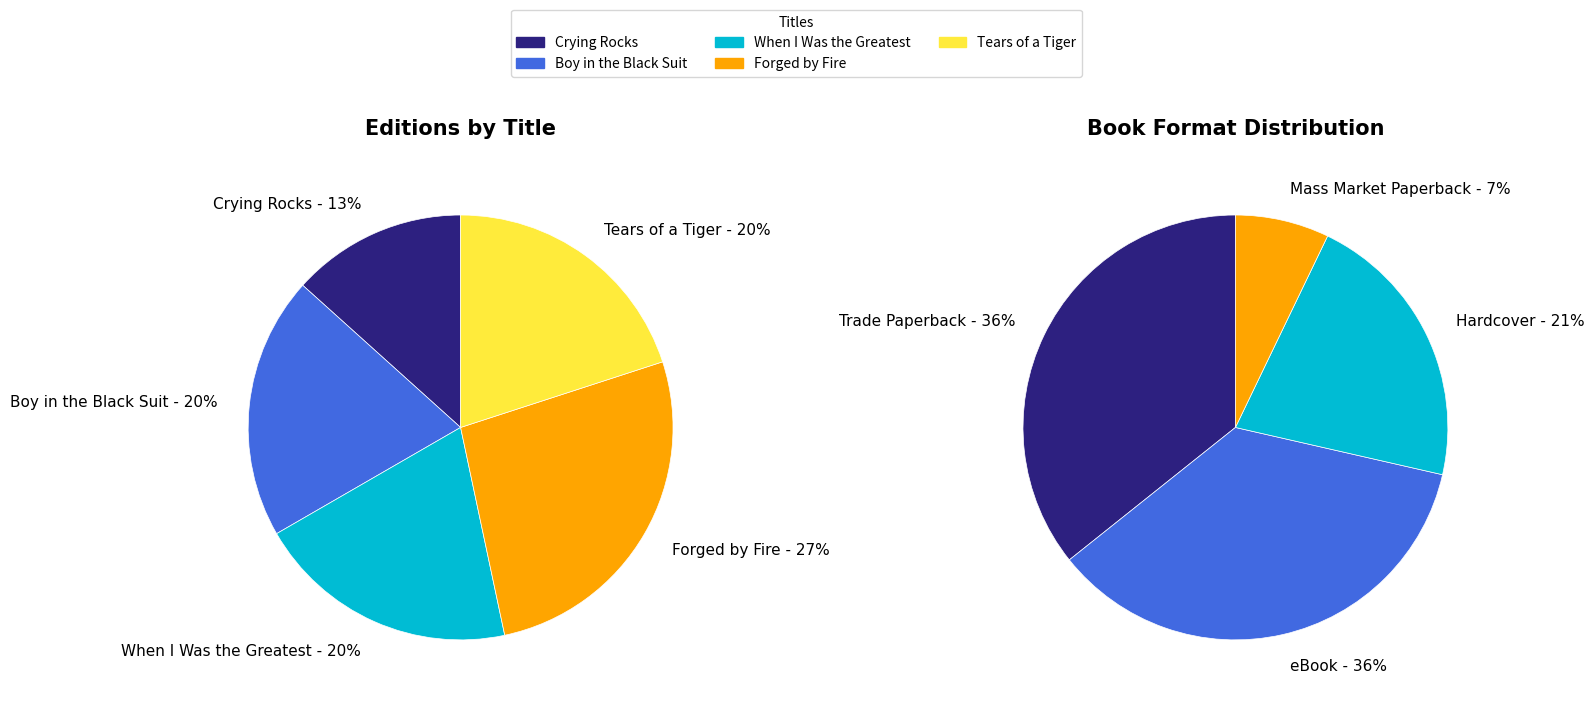

What percentage is NOT represented by Crying Rocks?

86.7%